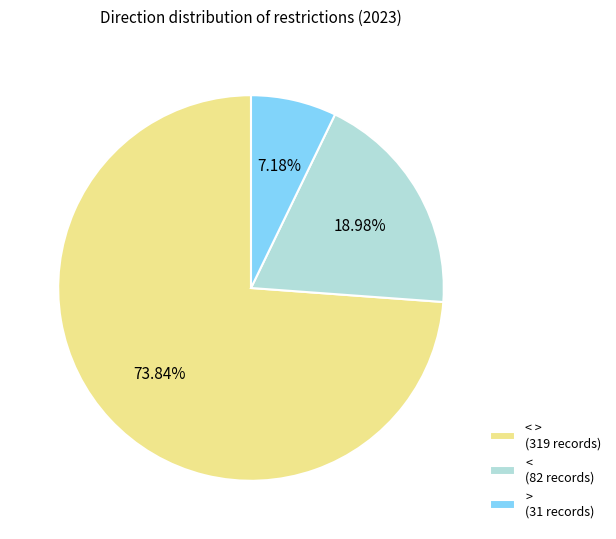

Which slice is the smallest?

> (31 records)